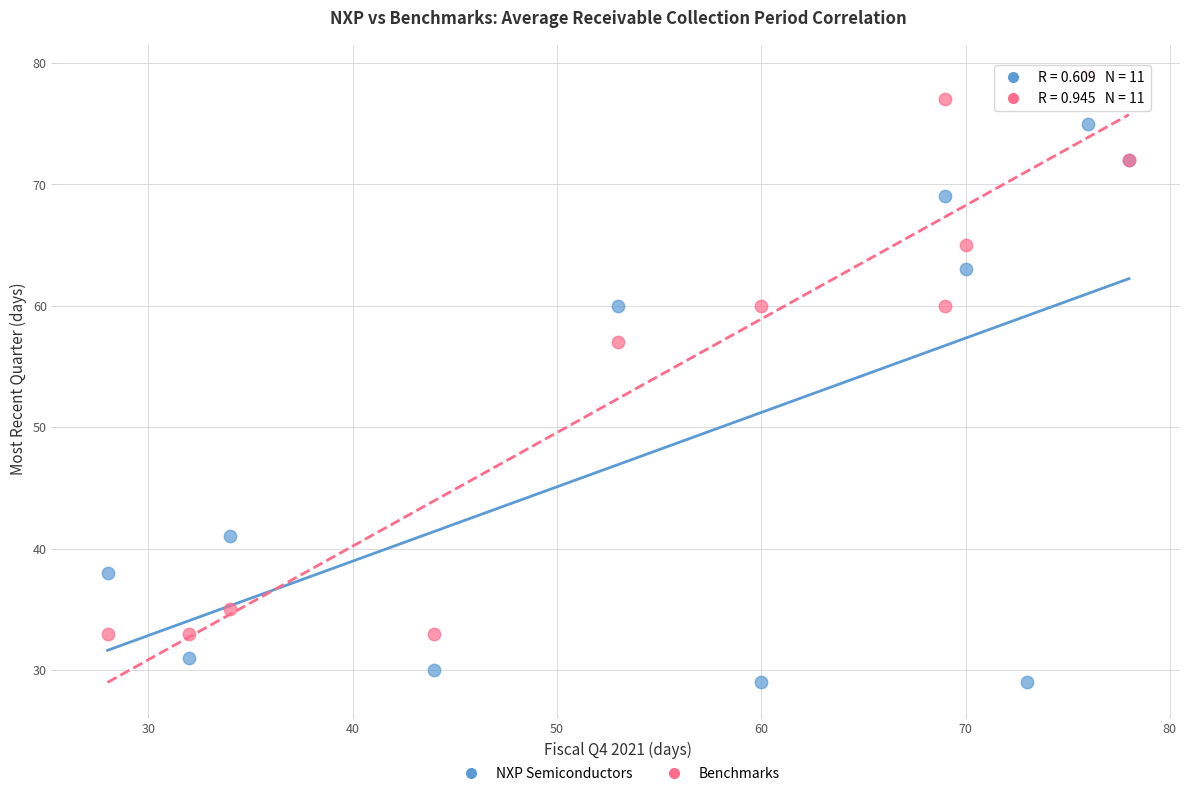

What are all the series names shown in the legend?

NXP Semiconductors, Benchmarks